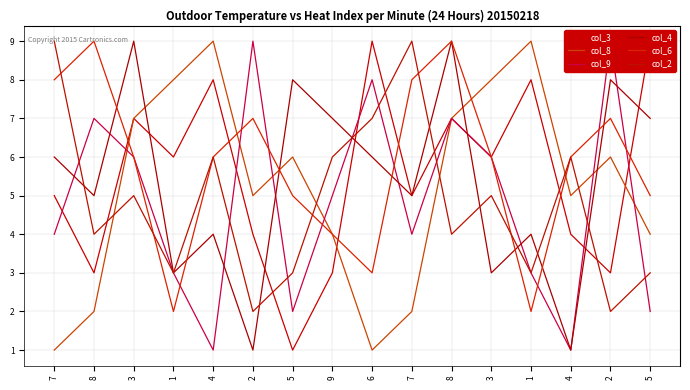

Where is col_3 nearest to the value 5?

7